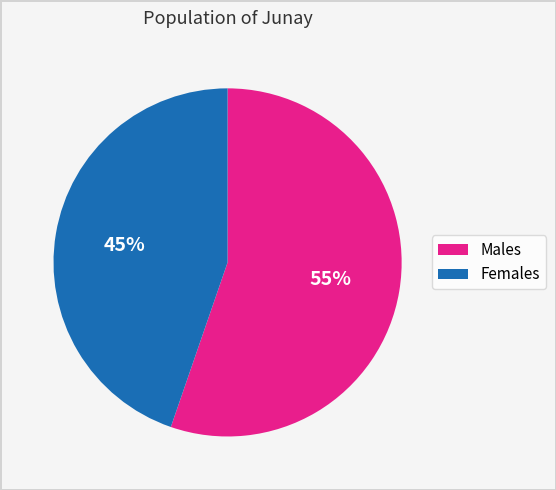

To the nearest percent, what is the average slice percentage?

50%